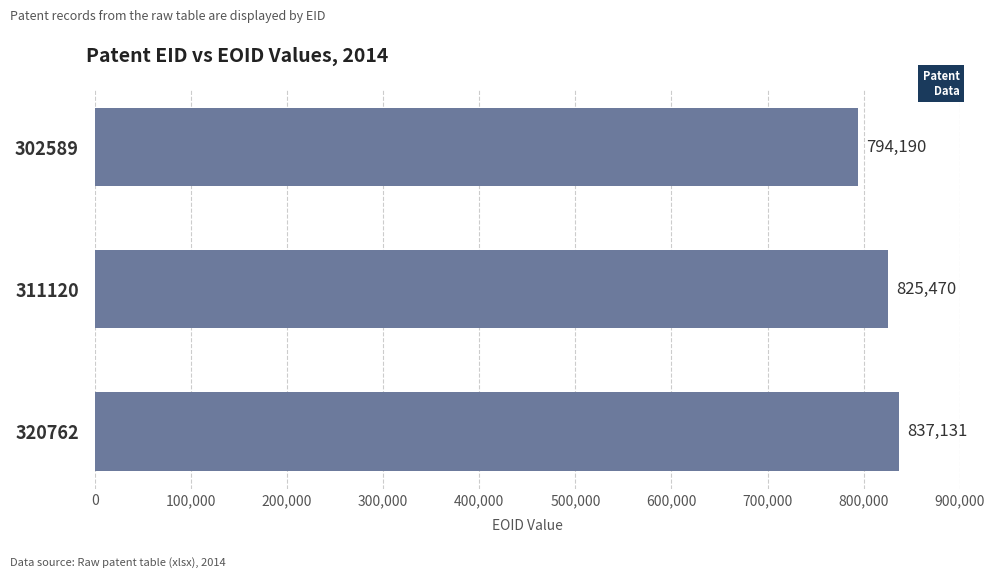

Count the values in the range 794190 to 837131.

3